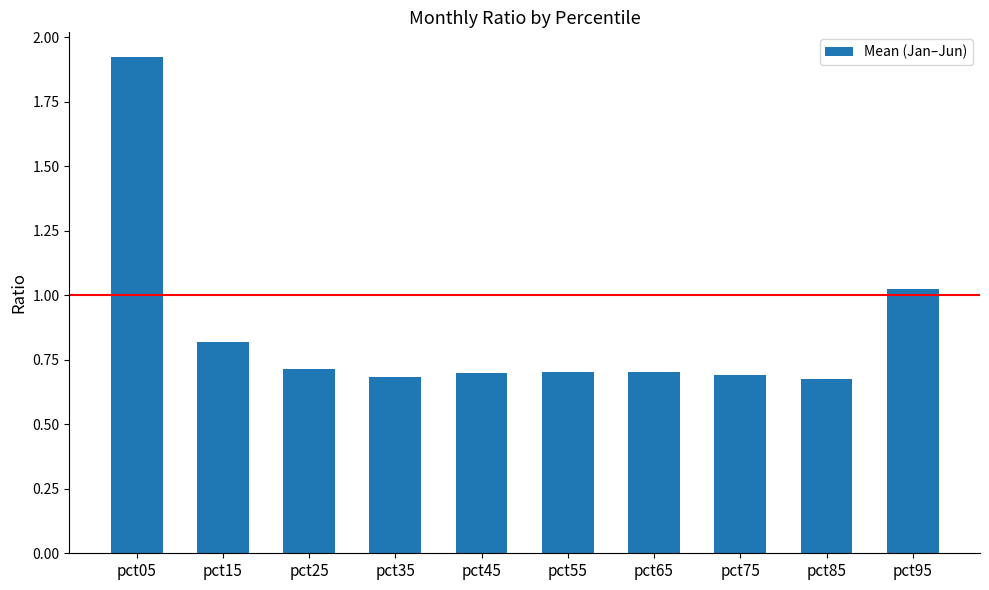

How many series are shown in this chart?

1